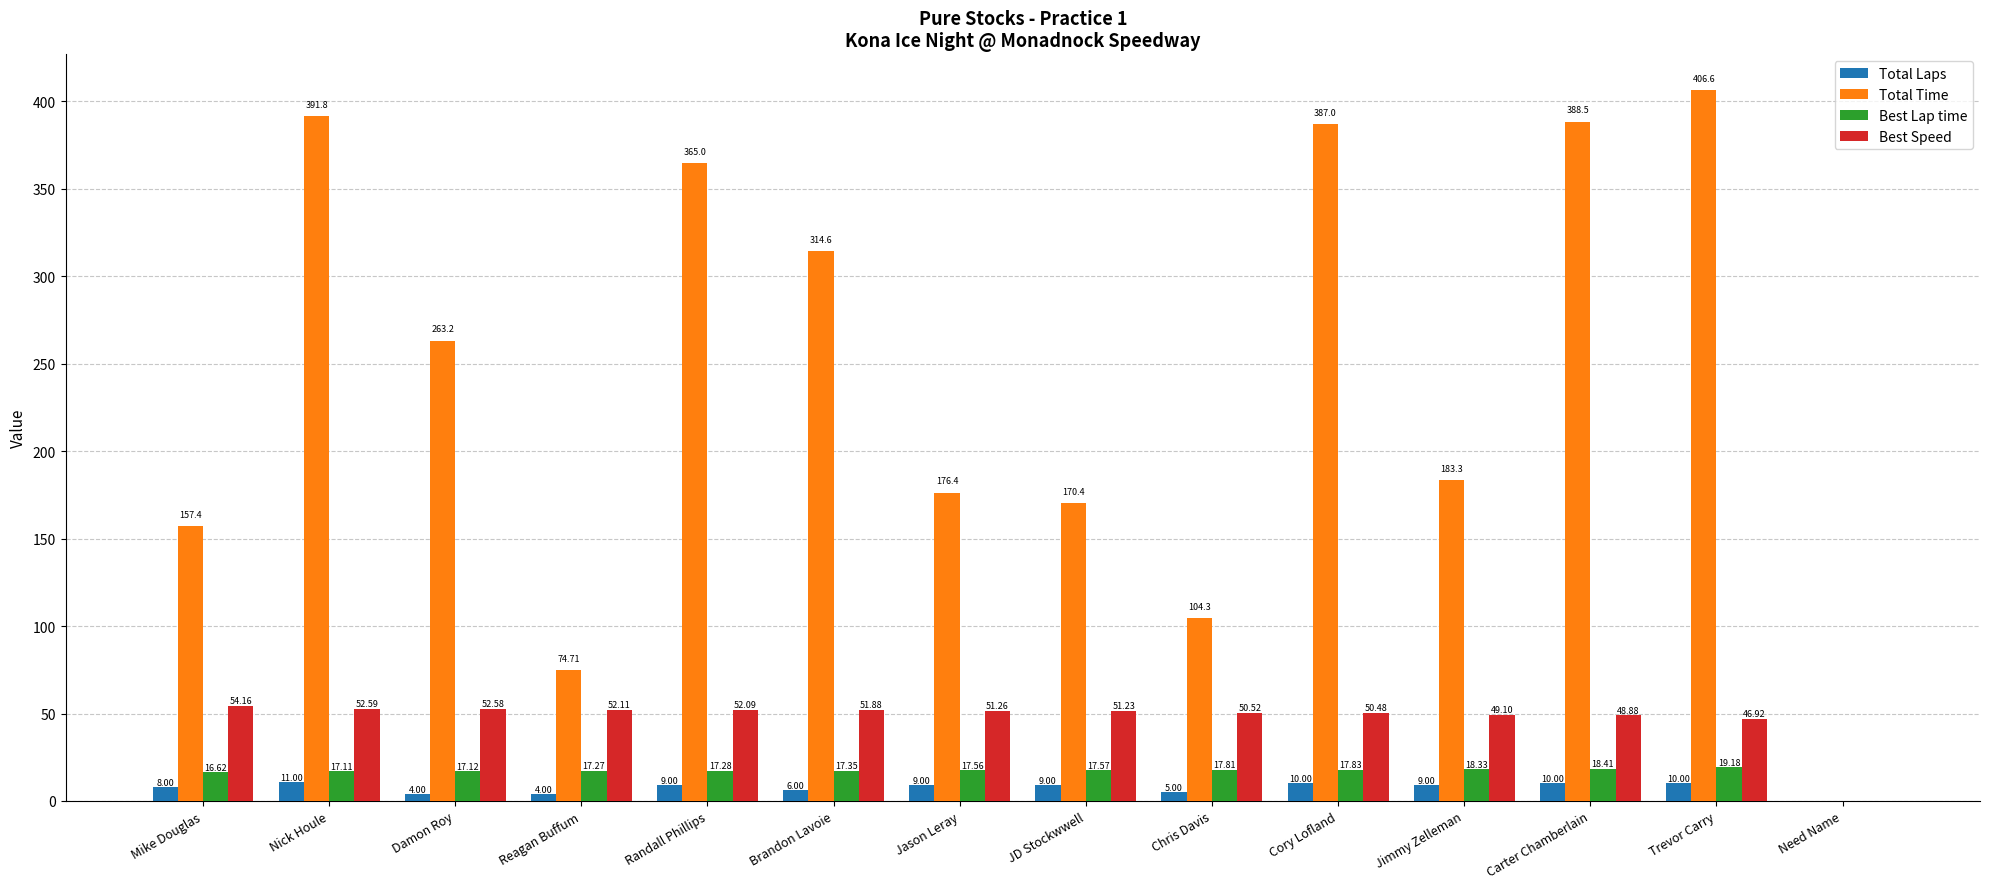

What is the approximate value of Best Lap time at Jason Leray?

17.6